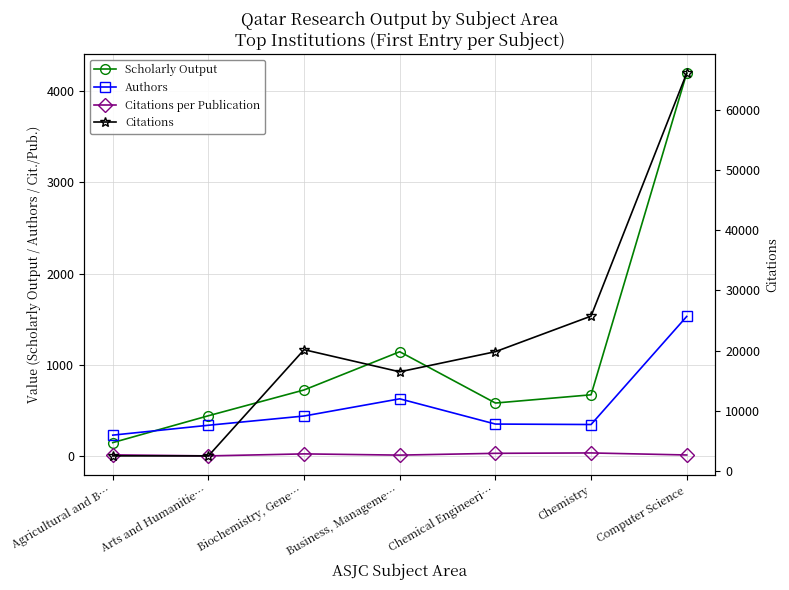

Is it true that Citations per Publication equals 14.4 at Business, Manageme…?

True